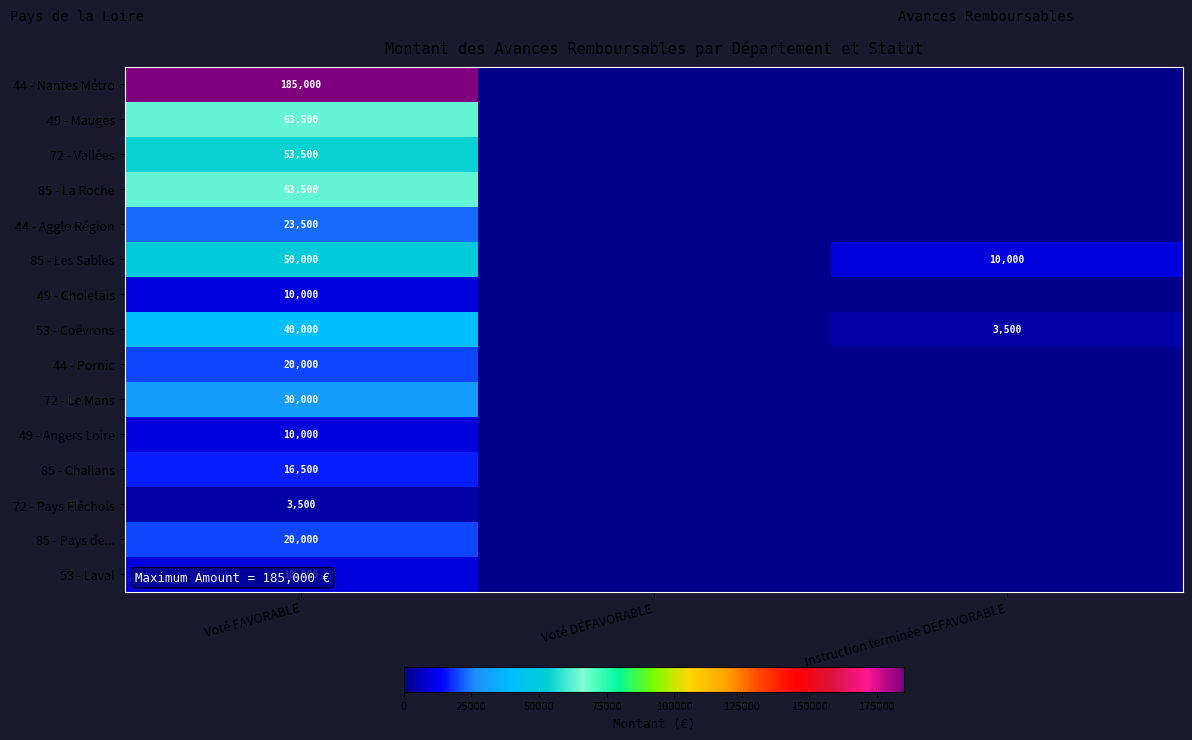

What is the spread (max minus min) of values at Instruction terminée DÉFAVORABLE?

10000